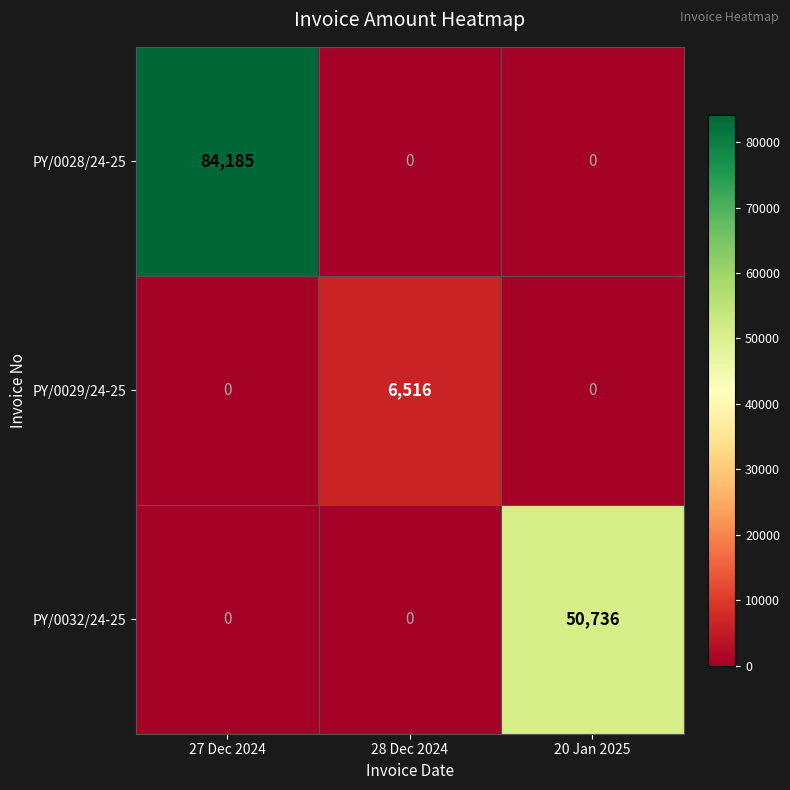

What is the highest value of the PY/0028/24-25 series?

84185